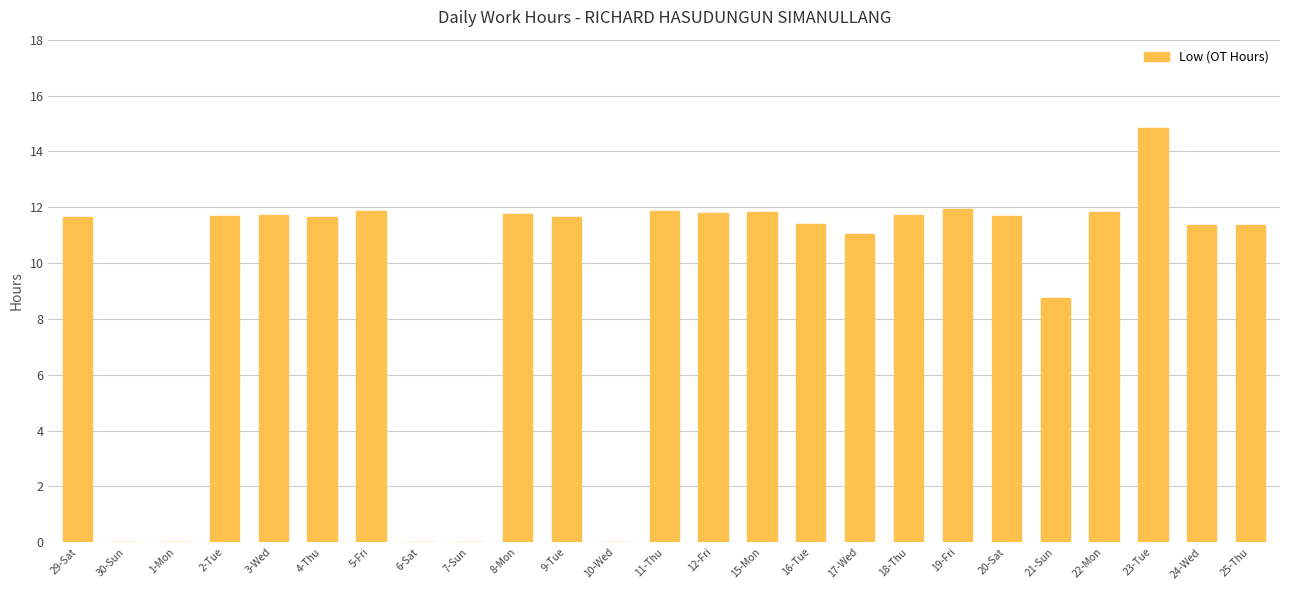

What is the sum of the values at 3-Wed and 6-Sat?

11.7